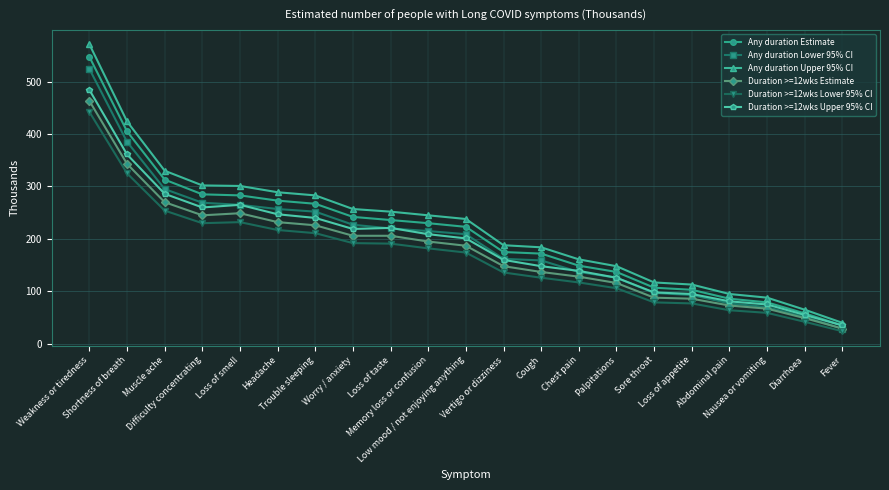

The Any duration Estimate series shows 47 at Low mood / not enjoying anything. True or false?

False